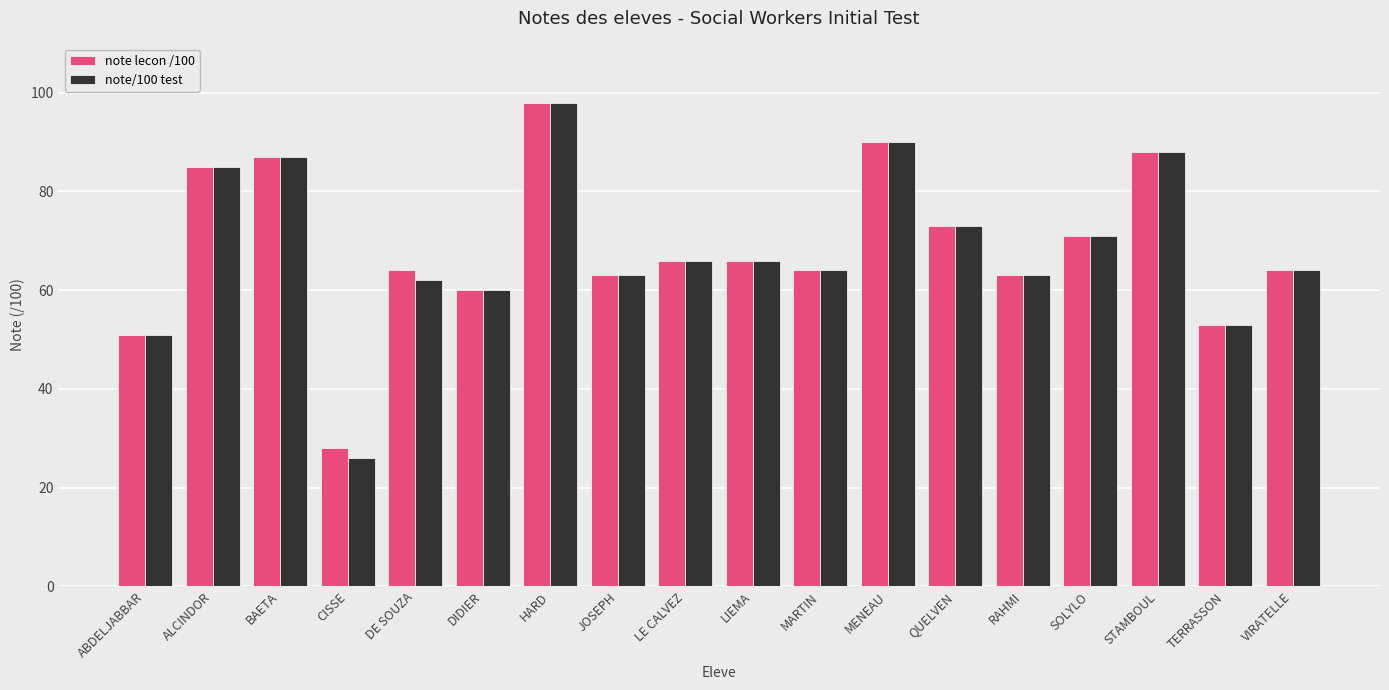

What is the minimum value shown in the chart?

26